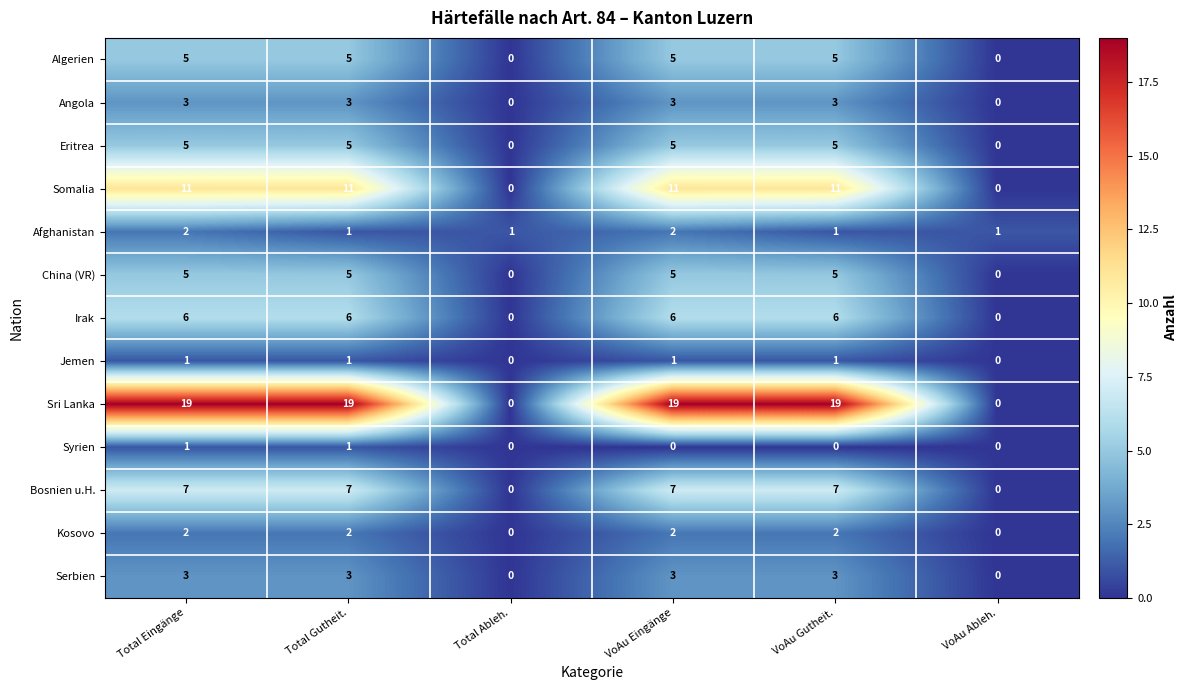

At which category is the sum across all series the highest?

Total Eingänge